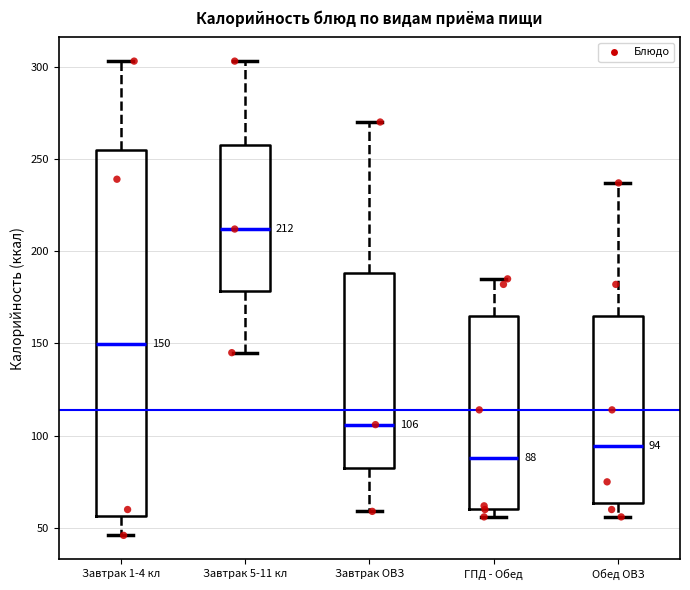

Which box is the tallest, from its lower edge to its upper edge?

Завтрак 1-4 кл